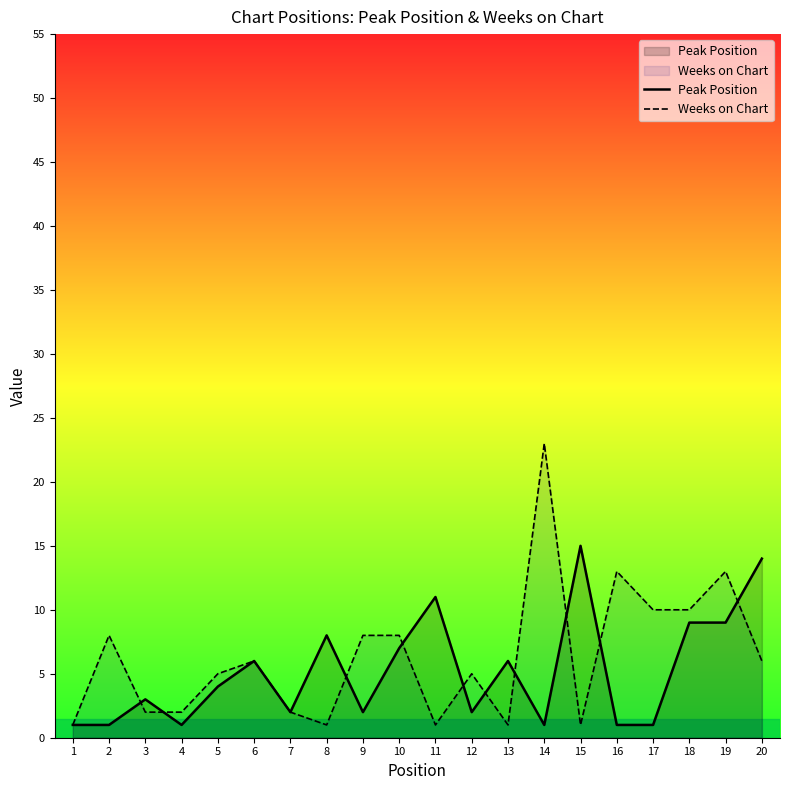

How many data points in Weeks on Chart are less than 6?

10